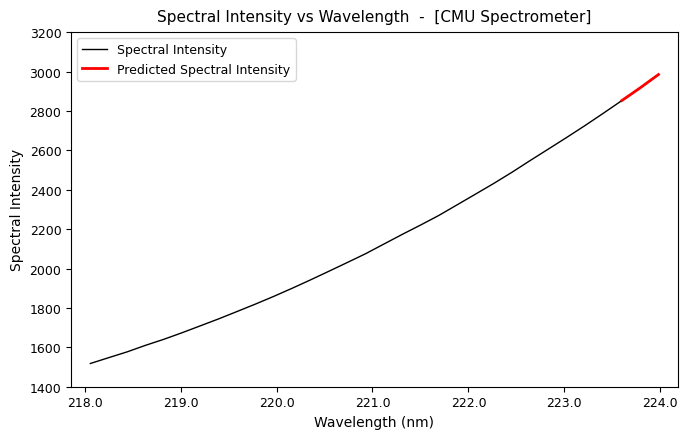

What is the lowest value of the Spectral Intensity series?

1517.9